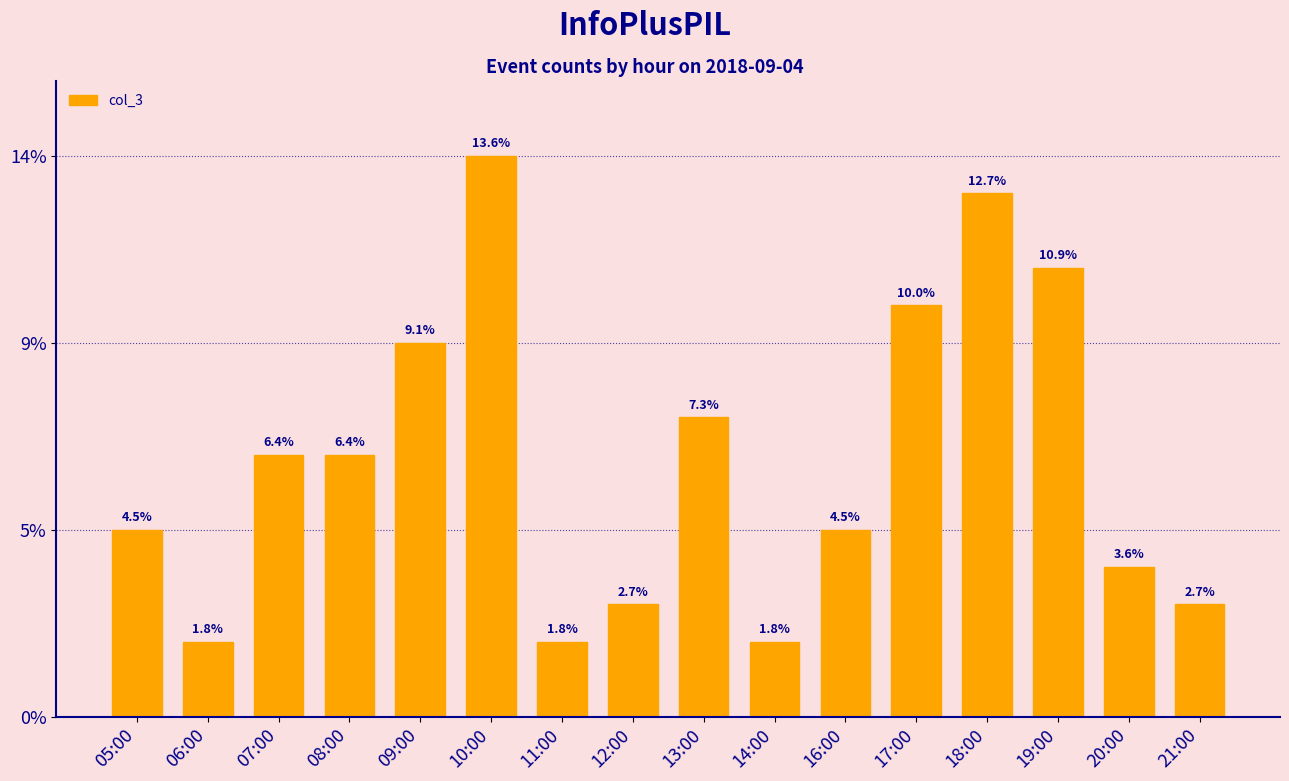

Does the chart contain any negative values?

No